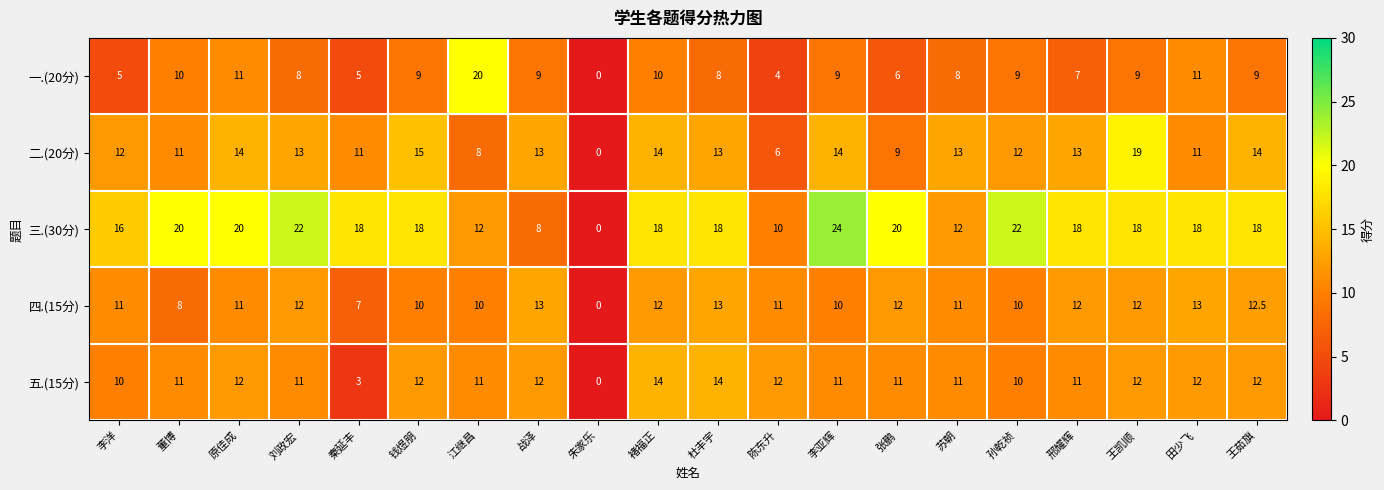

The 二.(20分) series shows 14.0 at 王茹旗. True or false?

True